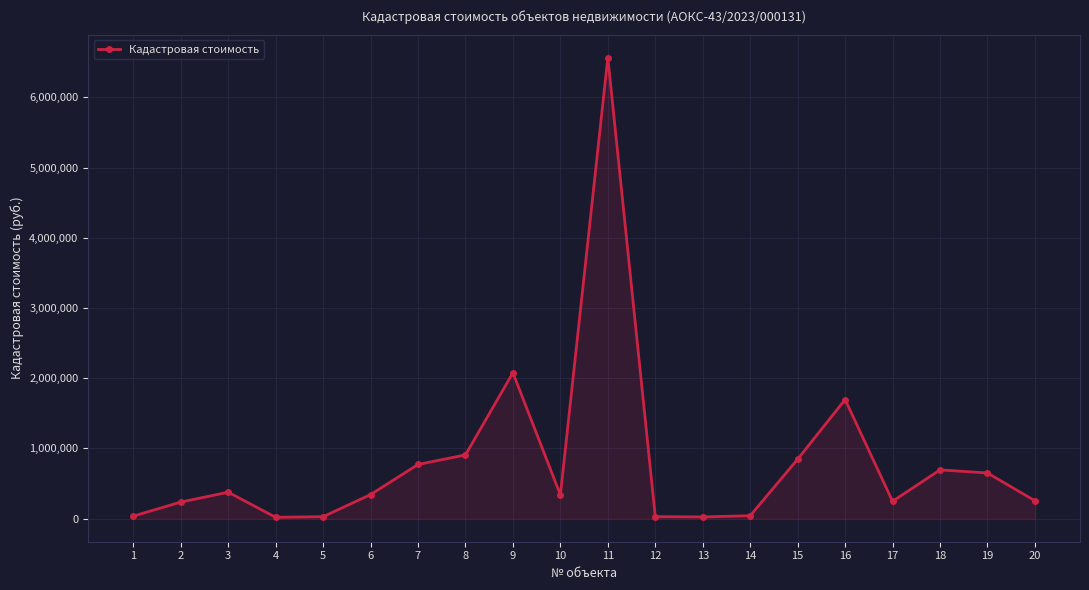

Which label corresponds to the largest value in the chart?

11